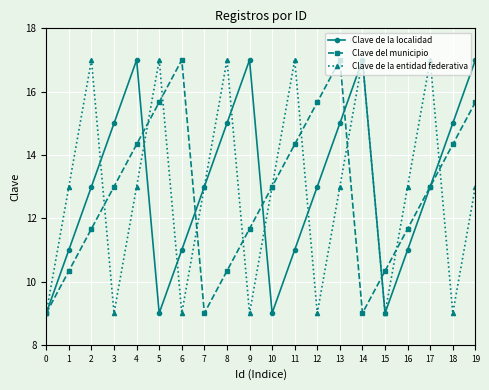

At which category does Clave del municipio reach its first local peak?

6